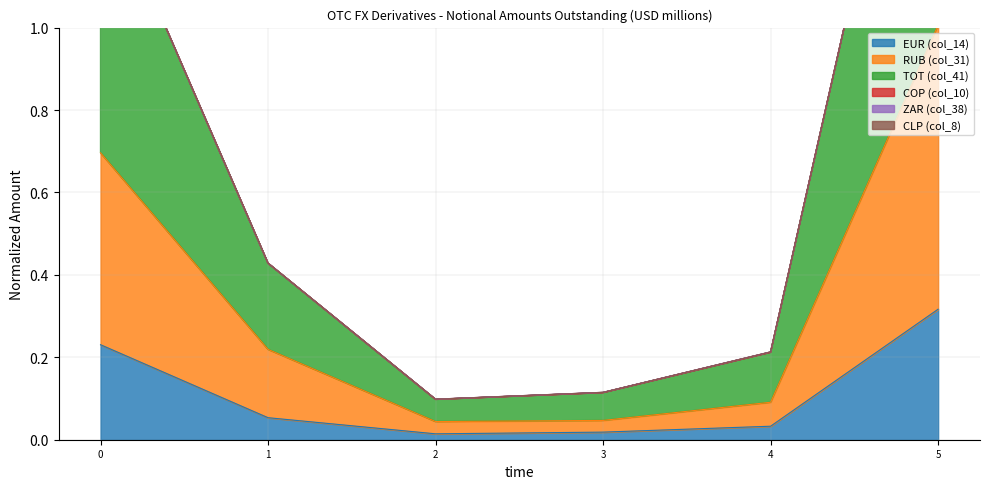

The value of EUR (col_14) at 0 is 0.3. True or false?

False